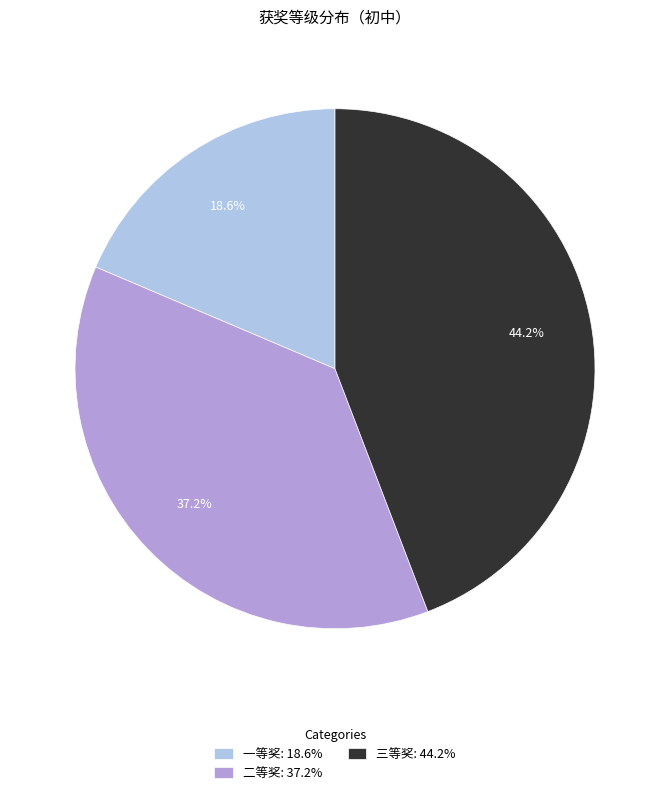

Rank the categories by value from lowest to highest.

一等奖, 二等奖, 三等奖